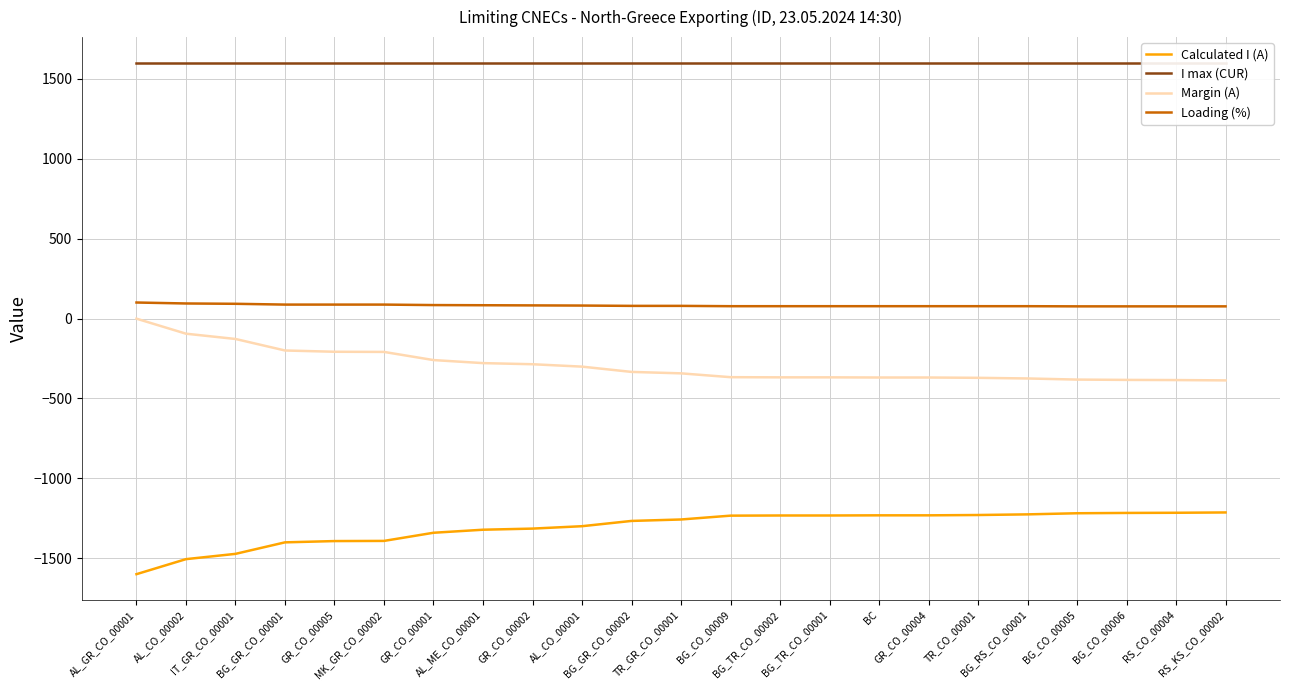

At how many categories does at least one series exceed -542?

23